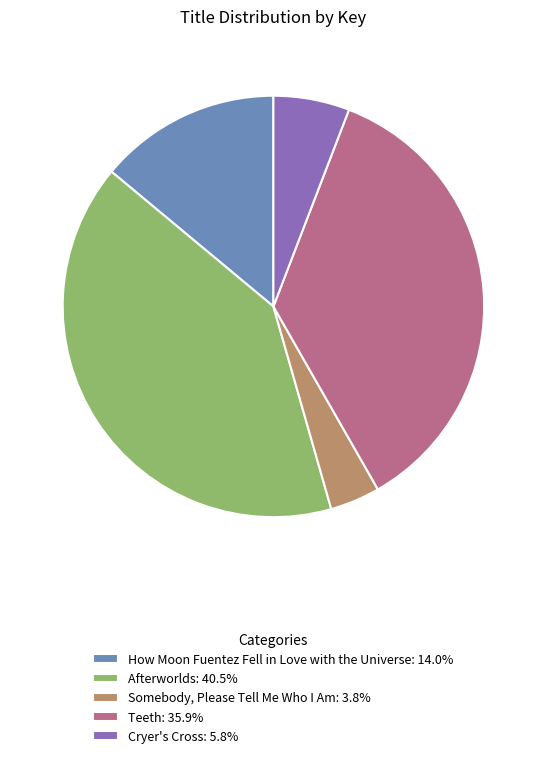

Combined, do Teeth: 35.9% and Cryer's Cross: 5.8% account for over 50%?

No